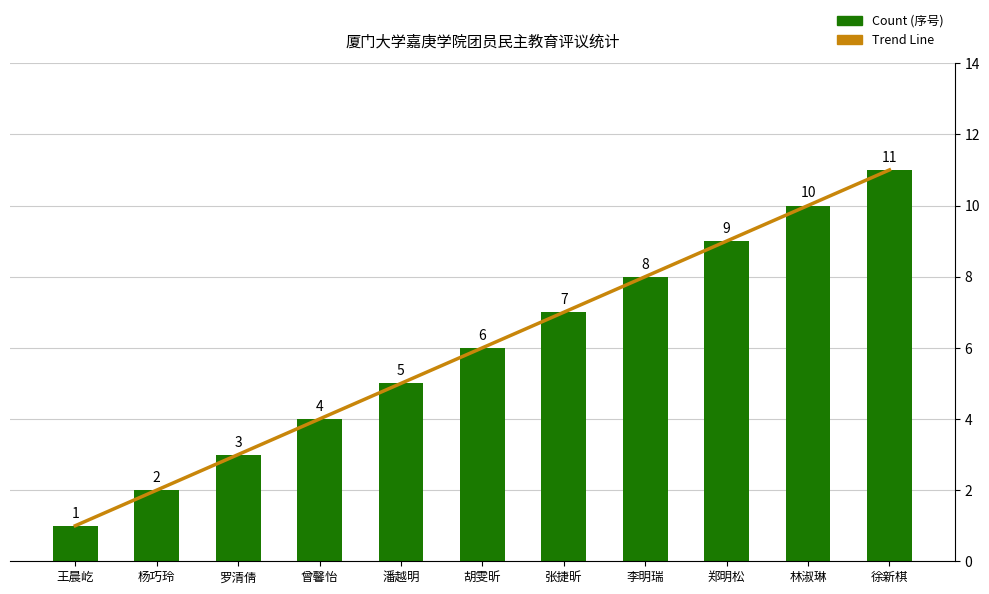

Rank the series at 胡雯昕 from highest to lowest value.

Trend Line, Count